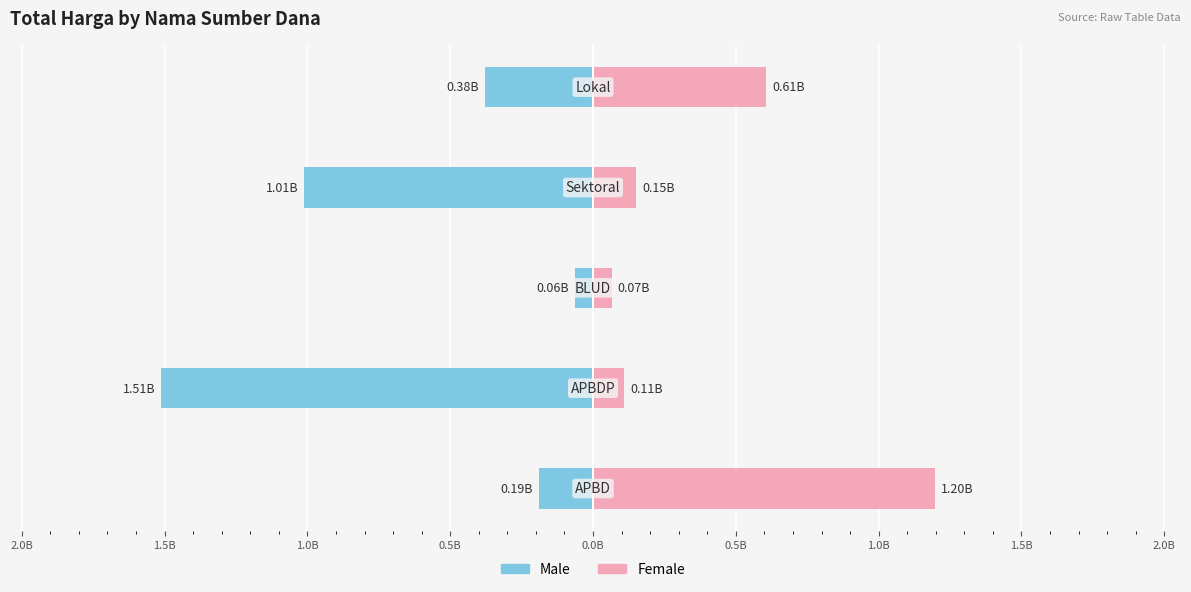

How many categories are shown in the chart?

5